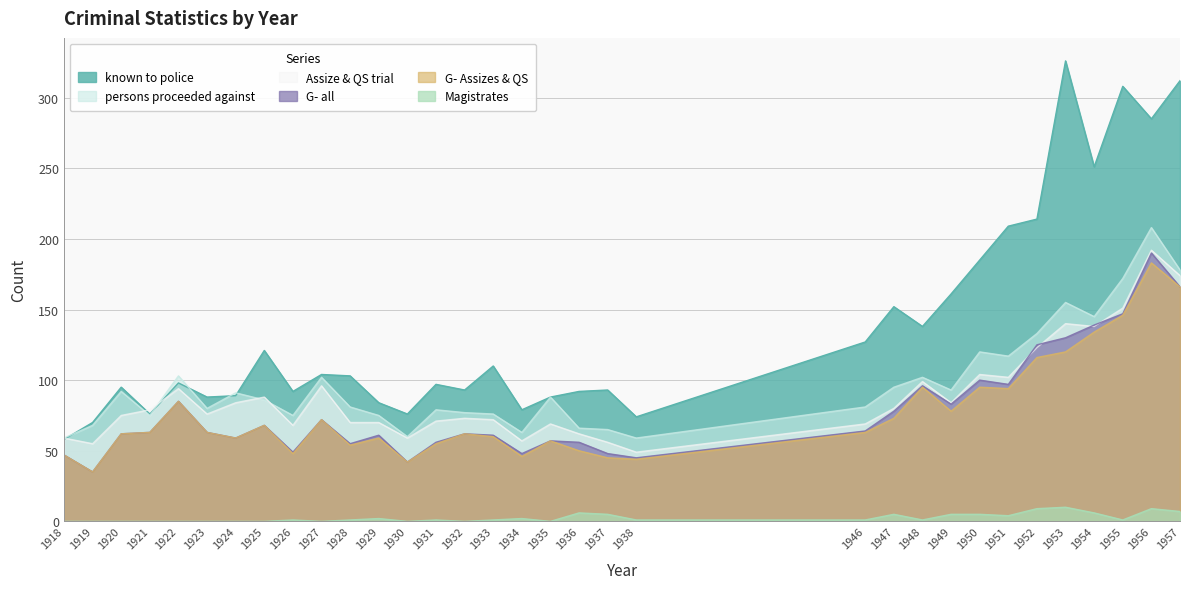

Which series changed the most between 1951 and 1957?

known to police